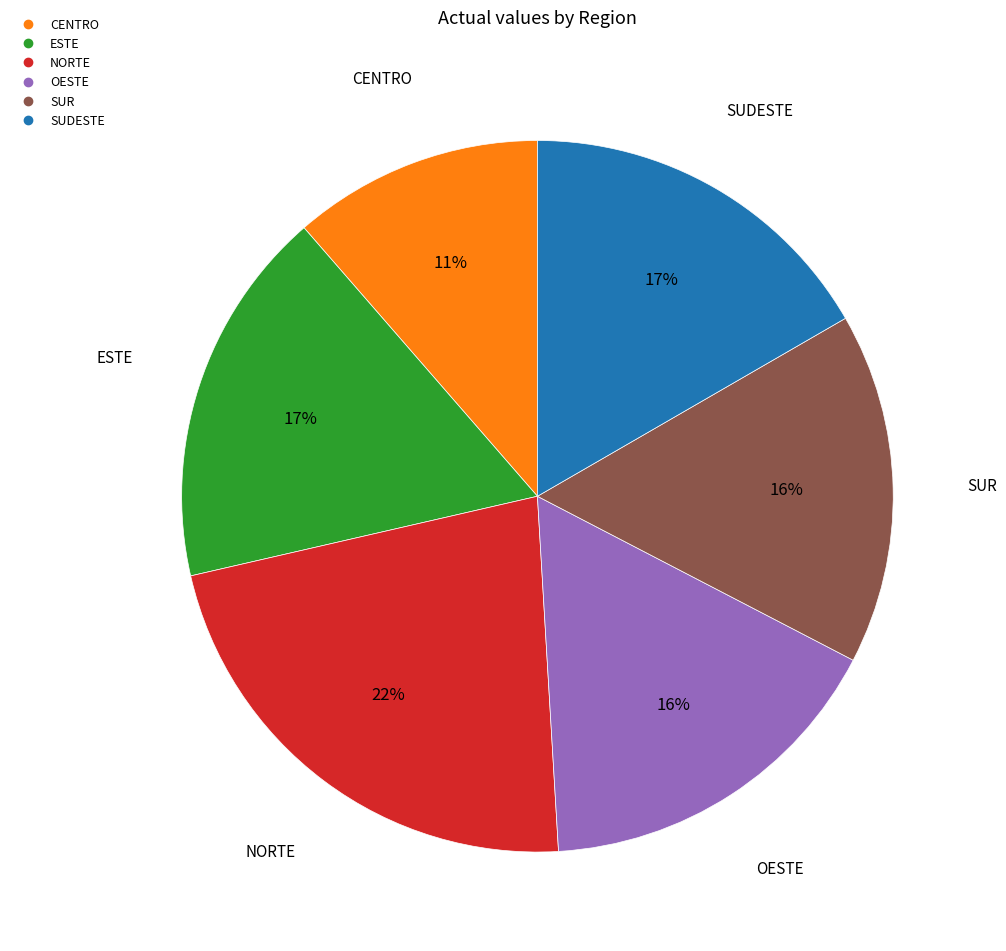

Approximately how many times larger is the value at SUDESTE compared to CENTRO?

1.5